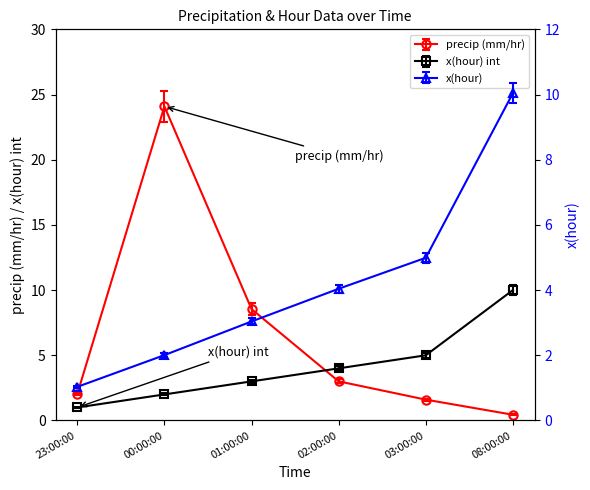

What is the approximate value of x(hour)_int at 03:00:00?

5.2